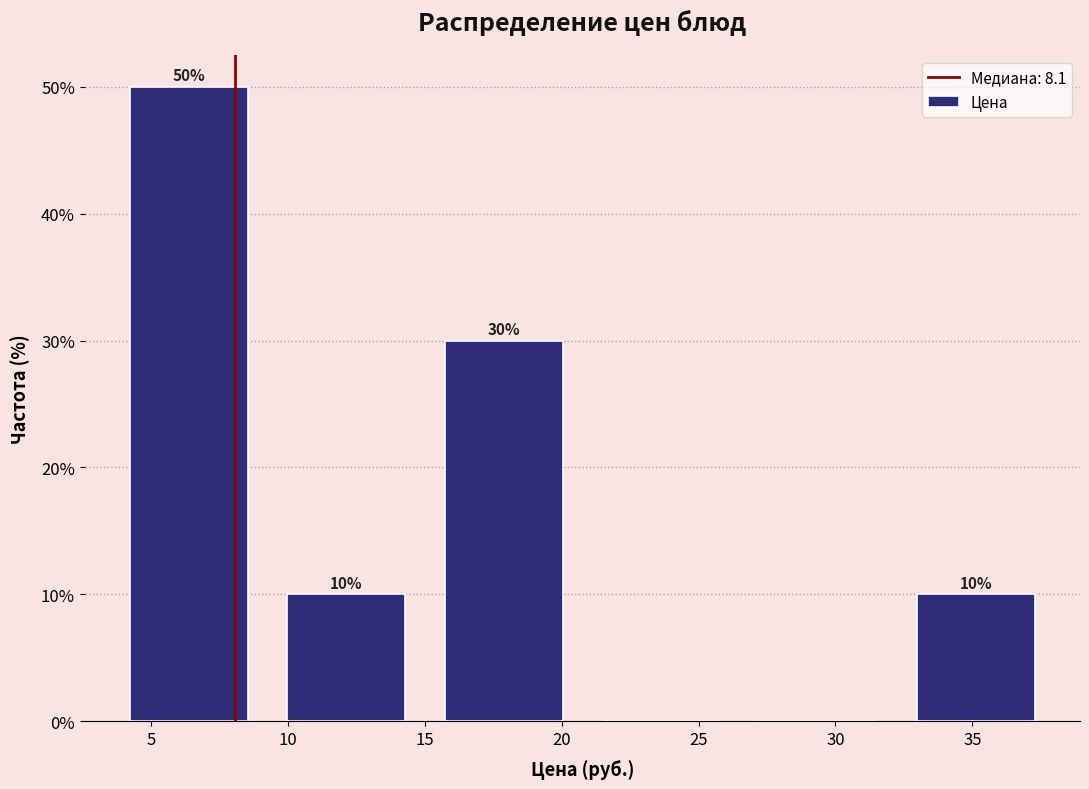

Which range on the x-axis has the tallest bar?

3.50 to 9.25